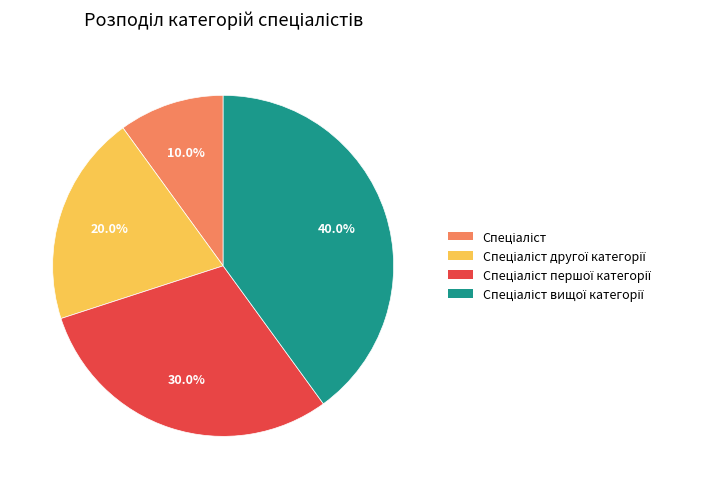

Does any single category account for the majority?

No